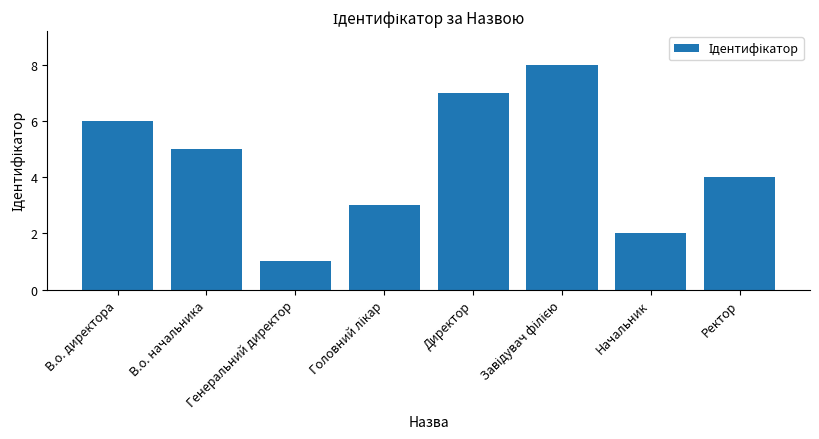

What is the maximum value shown in the chart?

8